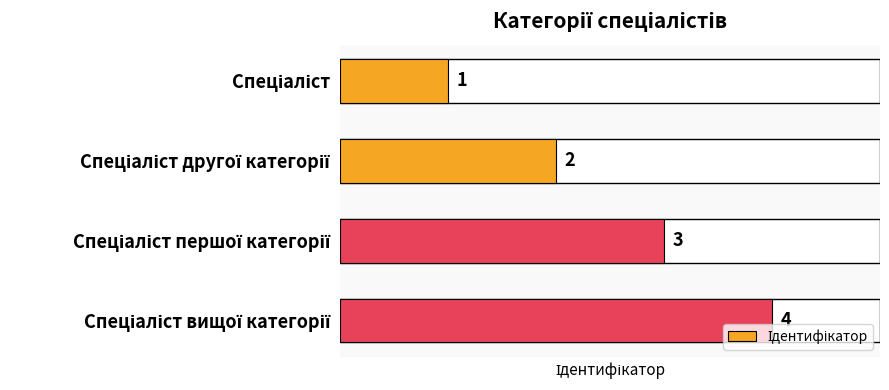

What is the value of the 4th bar from the top?

4